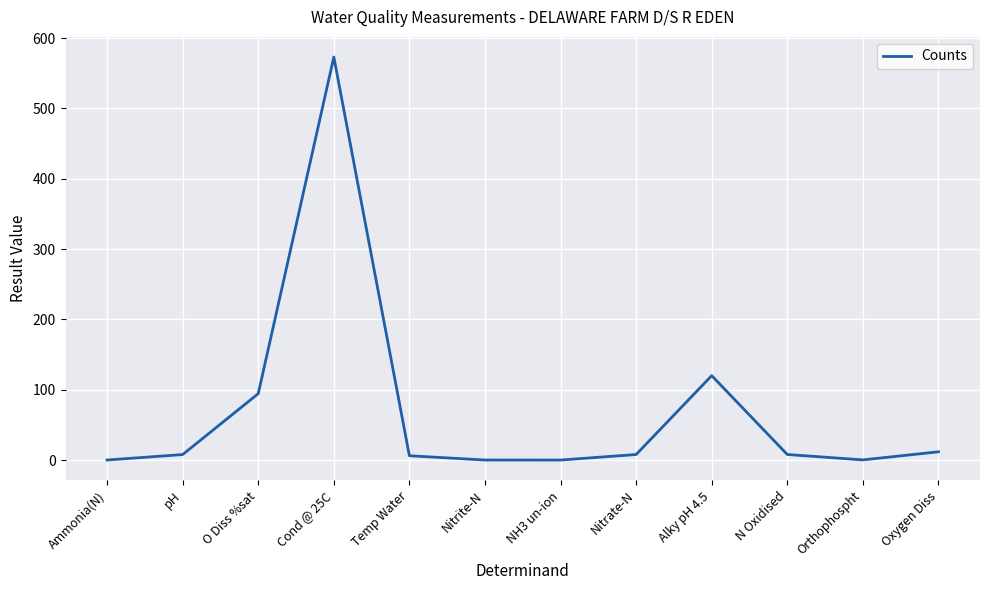

At which category does the chart reach its peak across all series?

Cond @ 25C